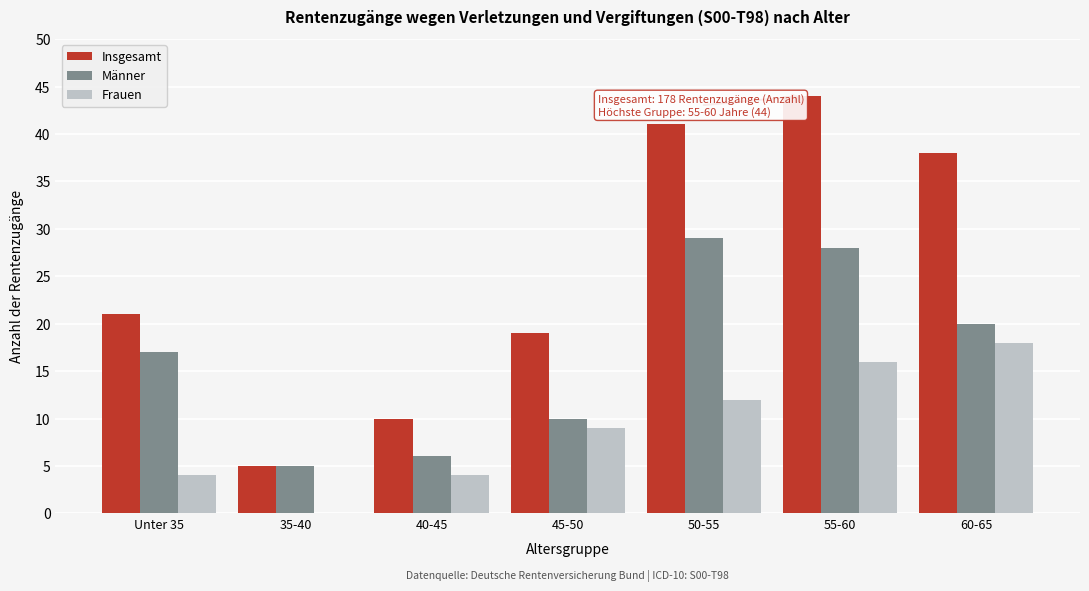

Reading left to right, extract all data points from this chart.

Insgesamt: Unter 35=21	35-40=5	40-45=10	45-50=19	50-55=41	55-60=44	60-65=38
Männer: Unter 35=17	35-40=5	40-45=6	45-50=10	50-55=29	55-60=28	60-65=20
Frauen: Unter 35=4	35-40=0	40-45=4	45-50=9	50-55=12	55-60=16	60-65=18